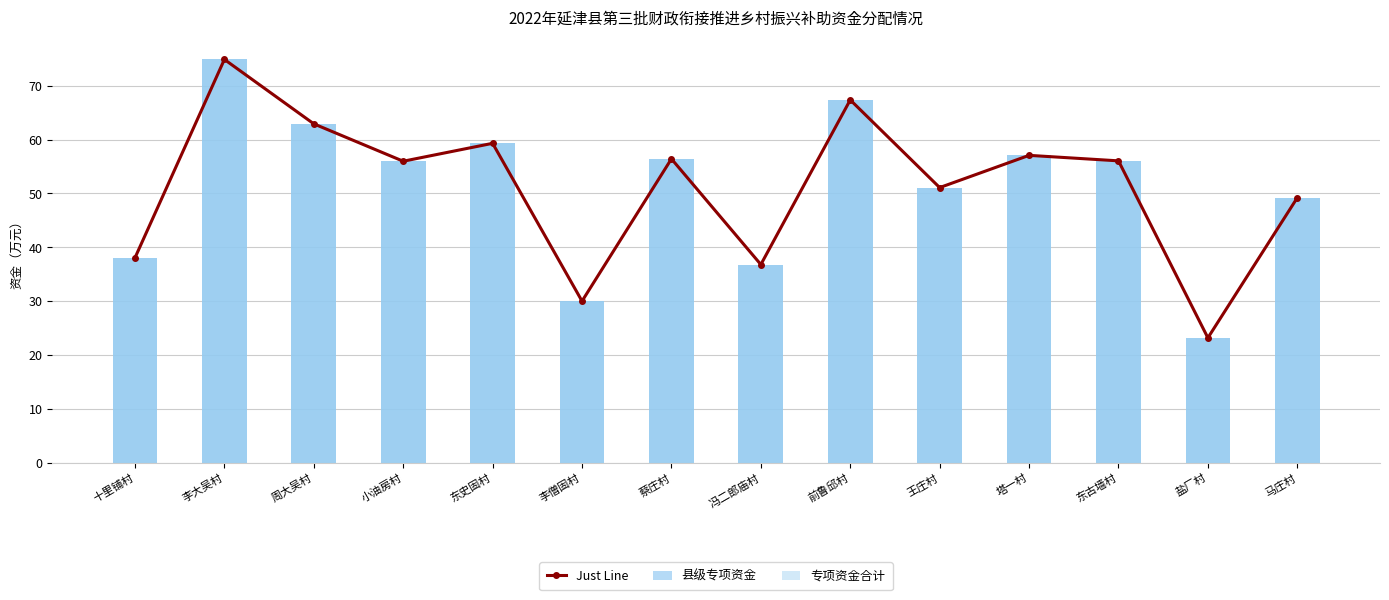

At which label does 专项资金合计 reach its peak?

李大吴村